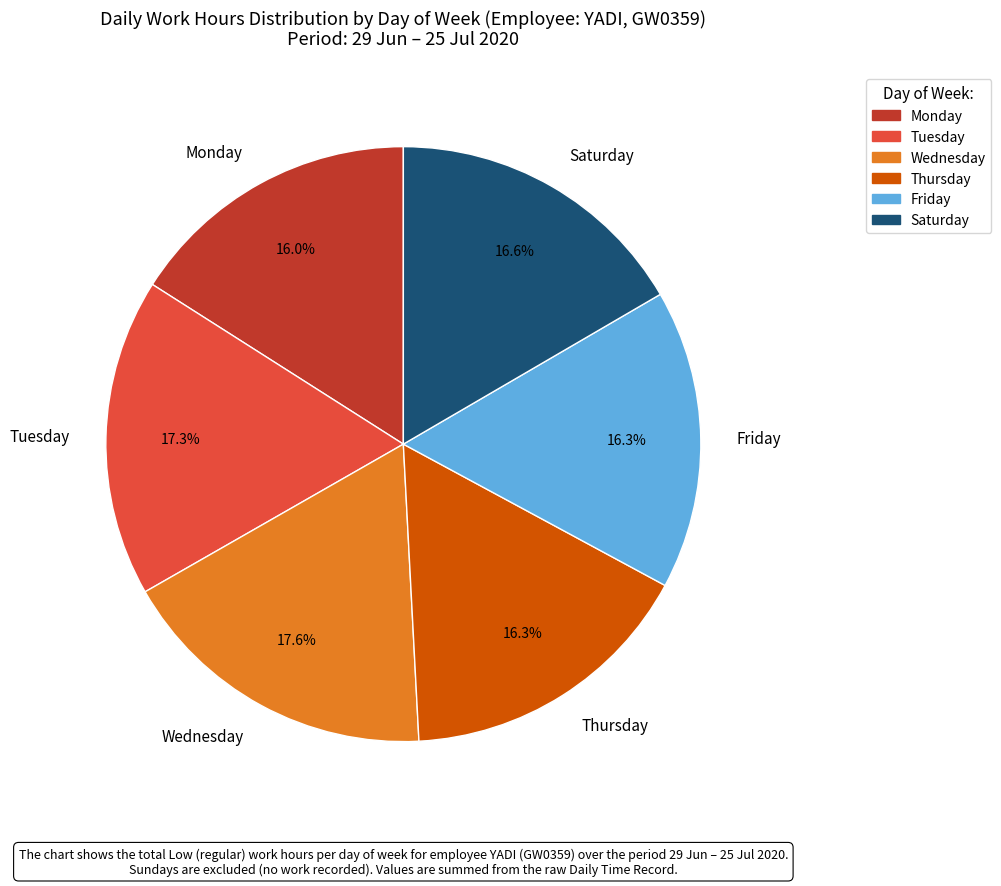

Approximately how many times larger is the value at Thursday compared to Wednesday?

0.9